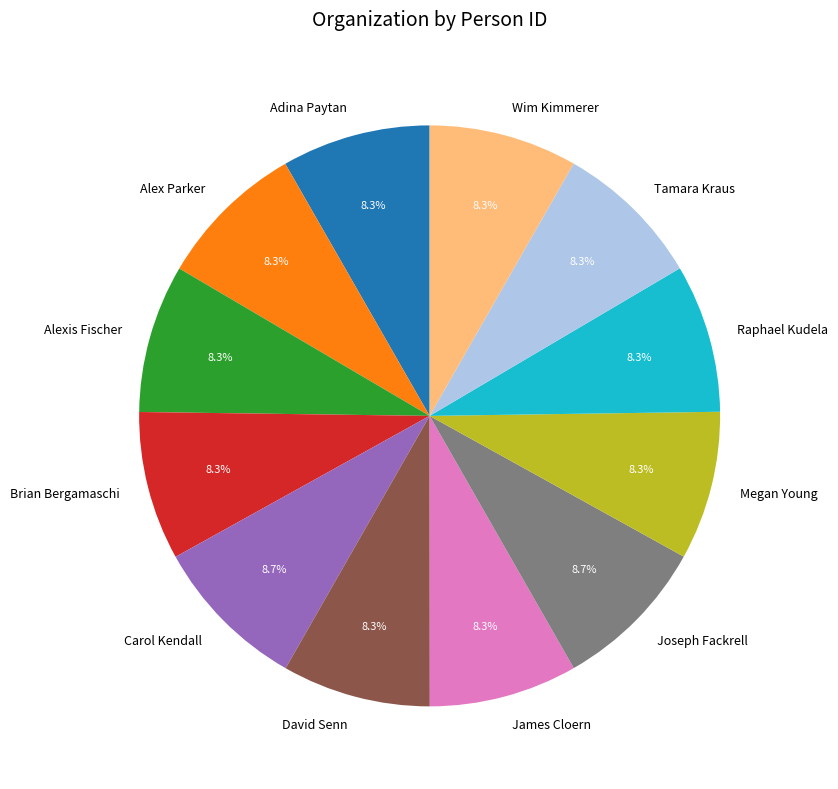

Does any single category account for the majority?

No